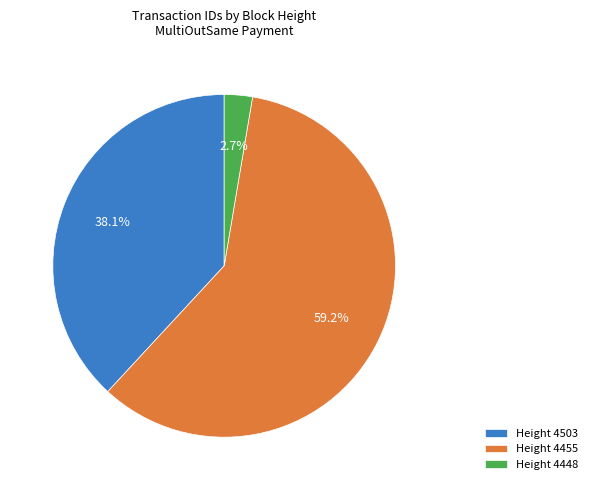

Rank the categories by value from highest to lowest.

Height 4455, Height 4503, Height 4448